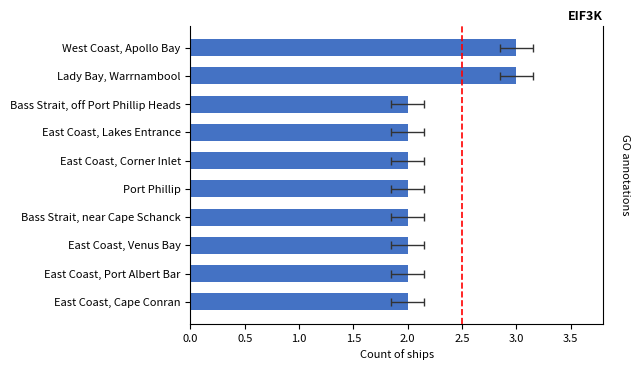

What is the minimum value shown in the chart?

2